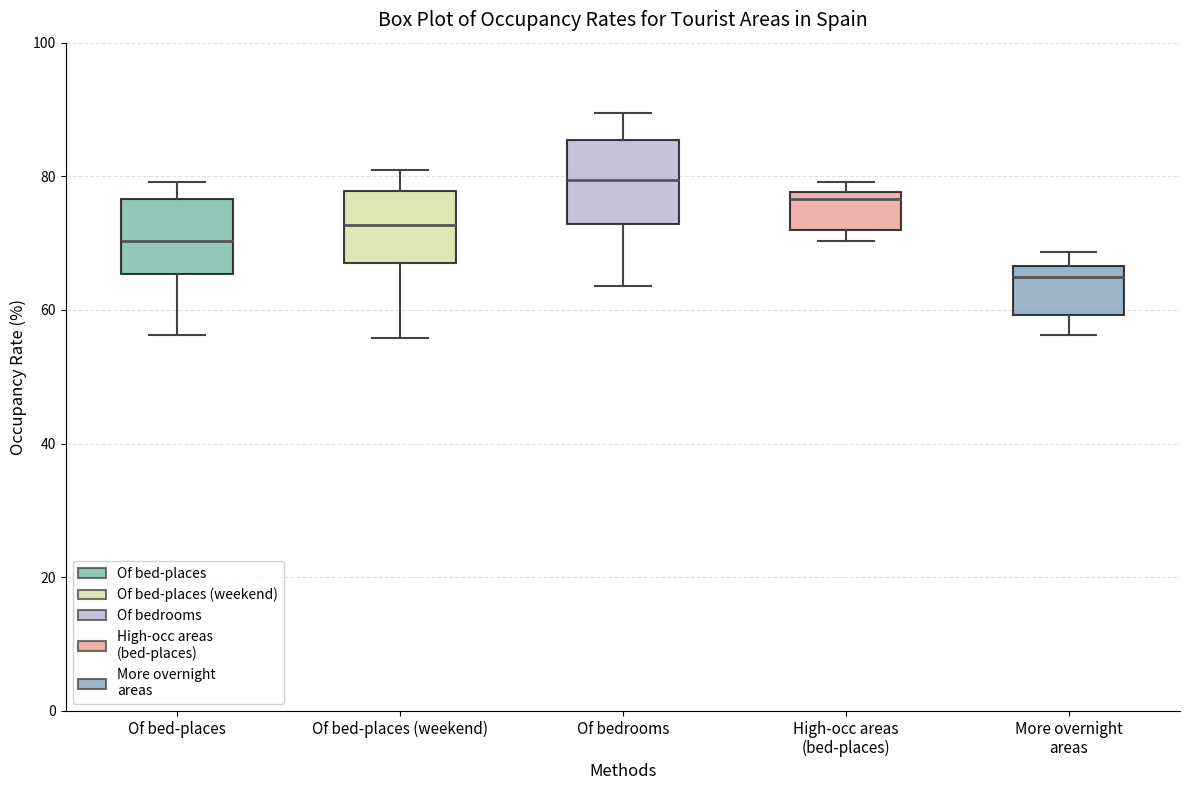

Reading left to right, read every box against the y-axis: the position of its median line, the range the box covers, and the ends of its whiskers. The values are not printed on the chart, so give them approximately, as read against the axis.

Of bed-places: median 70, box 66 to 76, whiskers 56 to 80
Of bed-places (weekend): median 72, box 68 to 78, whiskers 56 to 80
Of bedrooms: median 80, box 72 to 86, whiskers 64 to 90
High-occ areas (bed-places): median 76, box 72 to 78, whiskers 70 to 80
More overnight areas: median 66 (just below the box's upper edge), box 60 to 66, whiskers 56 to 68